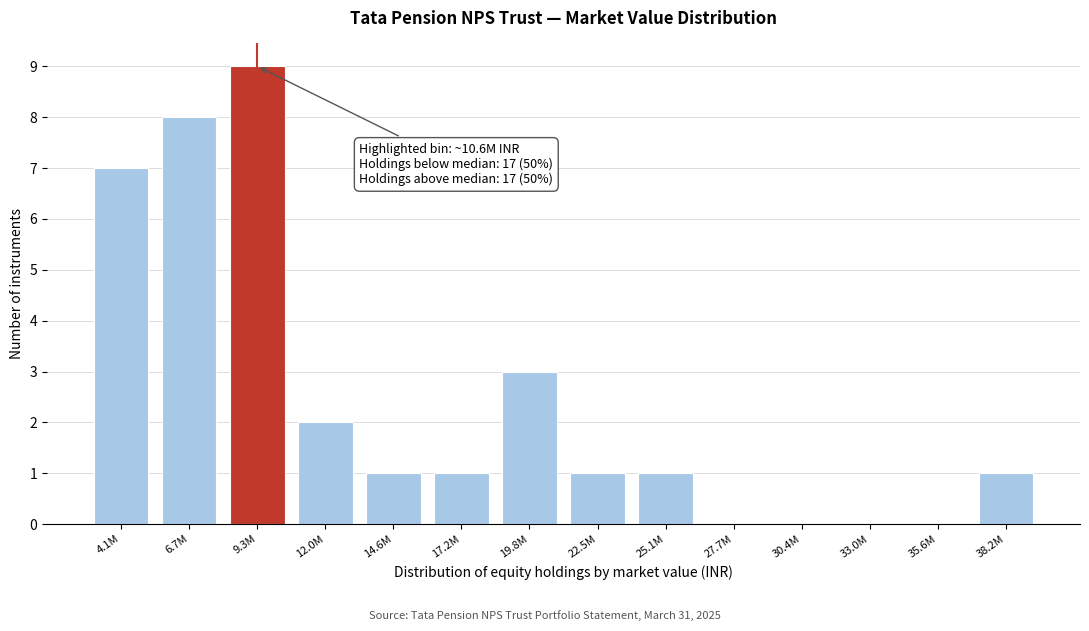

Reading right to left, list all the values displayed in this chart.

38.2M=1	35.6M=0	33.0M=0	30.4M=0	27.7M=0	25.1M=1	22.5M=1	19.8M=3	17.2M=1	14.6M=1	12.0M=2	9.3M=9	6.7M=8	4.1M=7